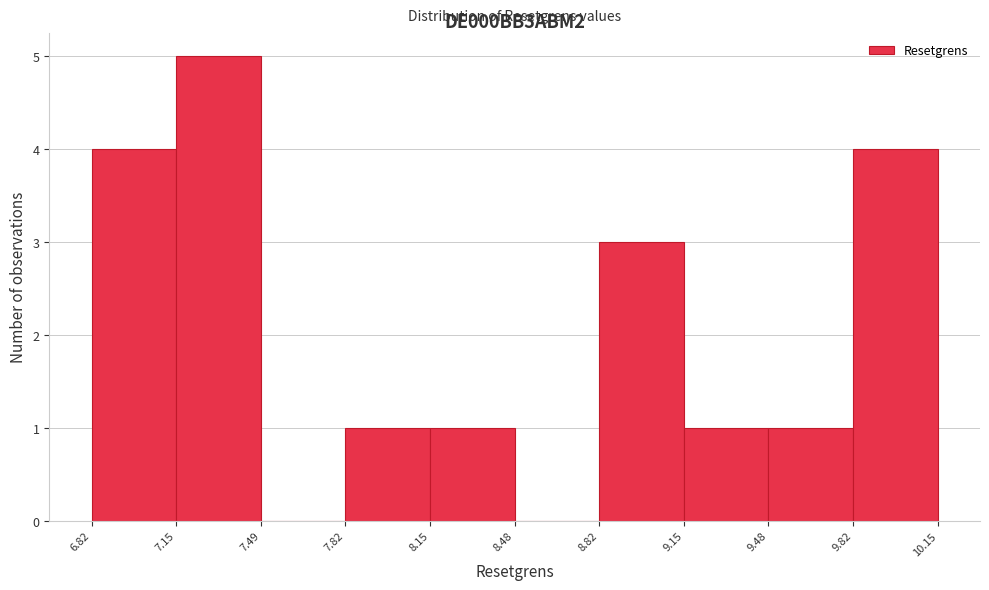

Reading left to right, list every bar in this chart as the range it spans on the x-axis followed by its height. The values are not printed on the chart, so give them approximately, as read against the axis.

6.82 to 7.15: 4
7.15 to 7.49: 5
7.49 to 7.82: 0
7.82 to 8.15: 1
8.15 to 8.48: 1
8.48 to 8.82: 0
8.82 to 9.15: 3
9.15 to 9.48: 1
9.48 to 9.82: 1
9.82 to 10.15: 4